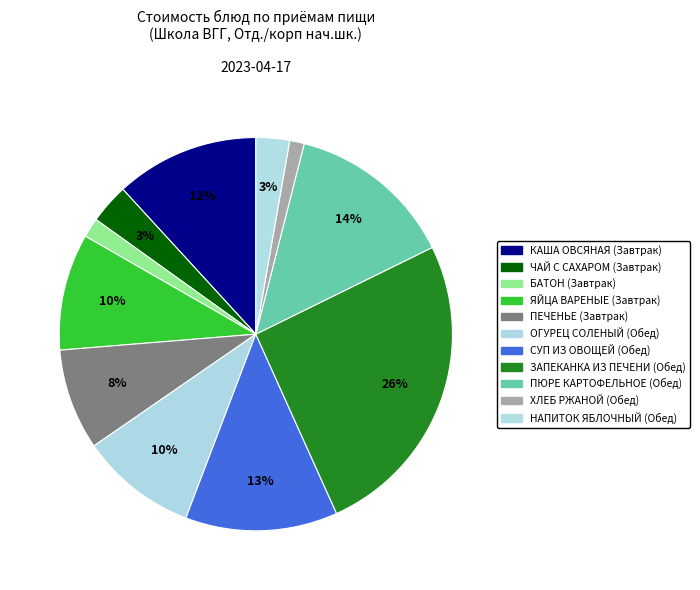

What percentage is the БАТОН (Завтрак) slice, to the nearest percent?

2%